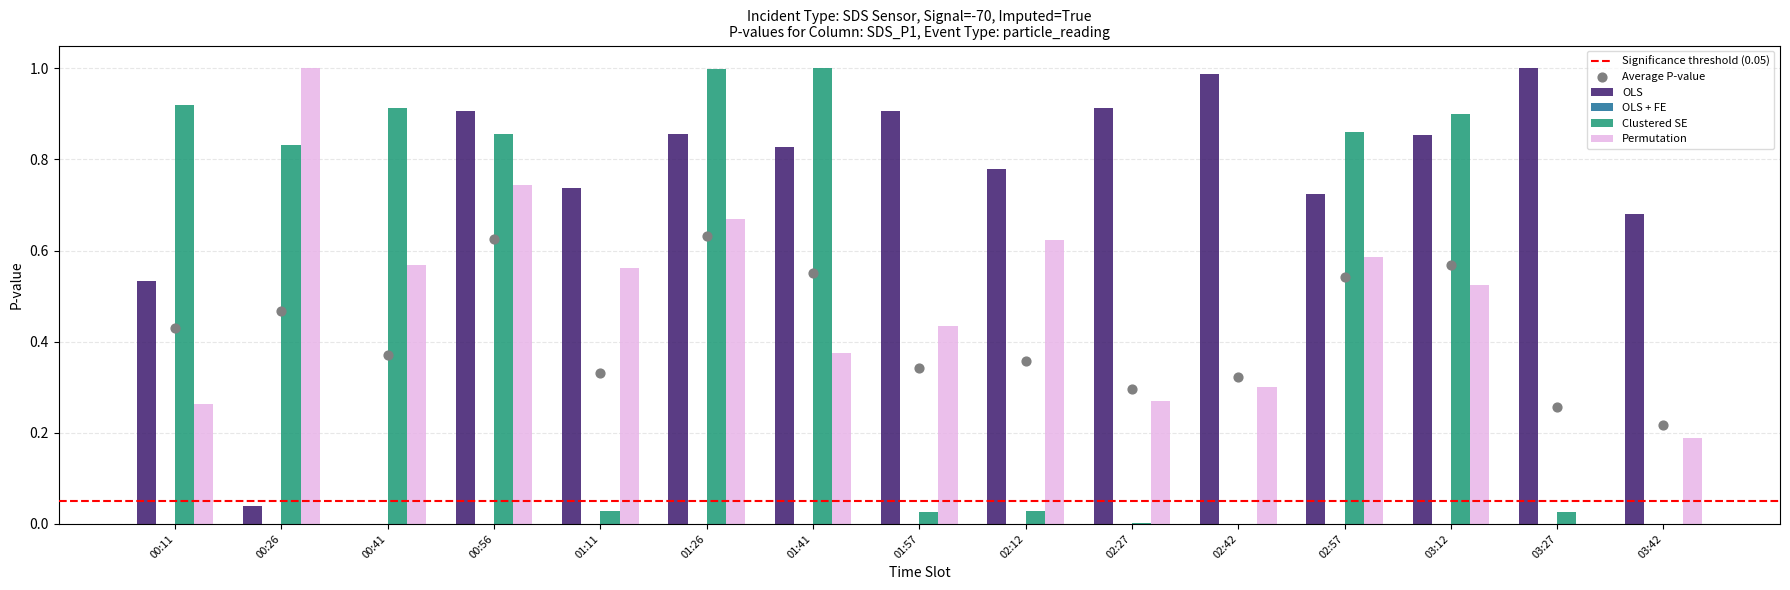

Which series contains the lowest Y value?

OLS